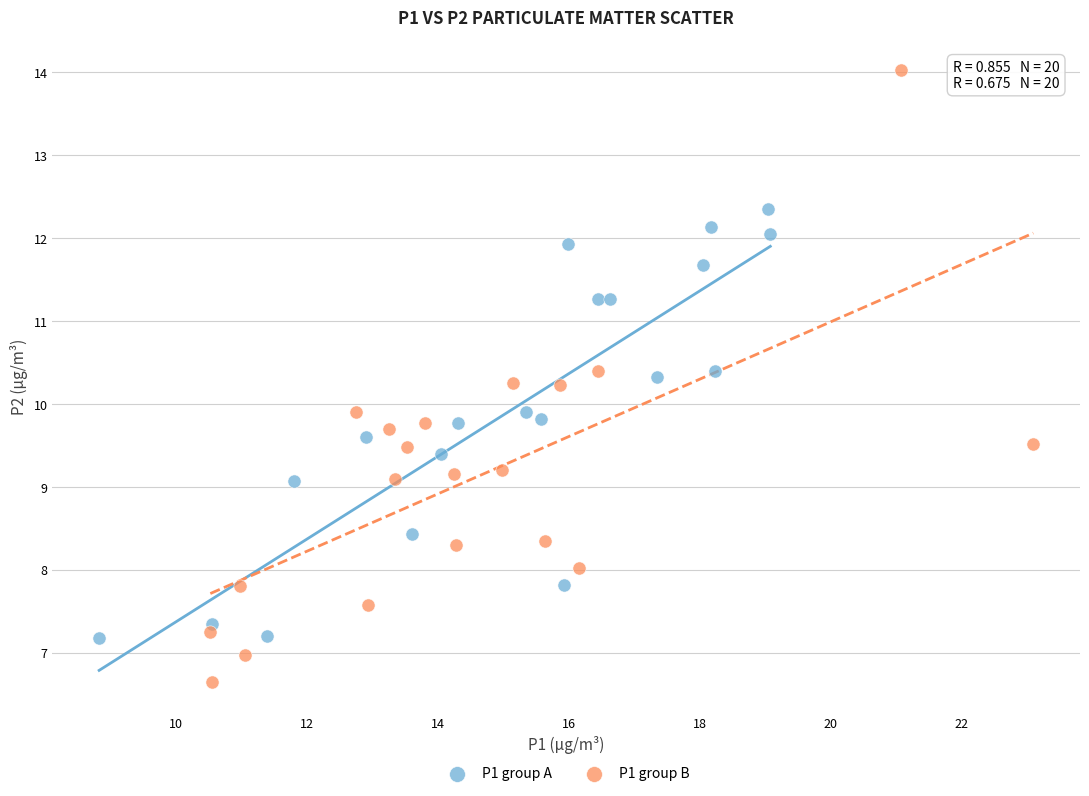

Which series contains the lowest Y value?

P1 group B